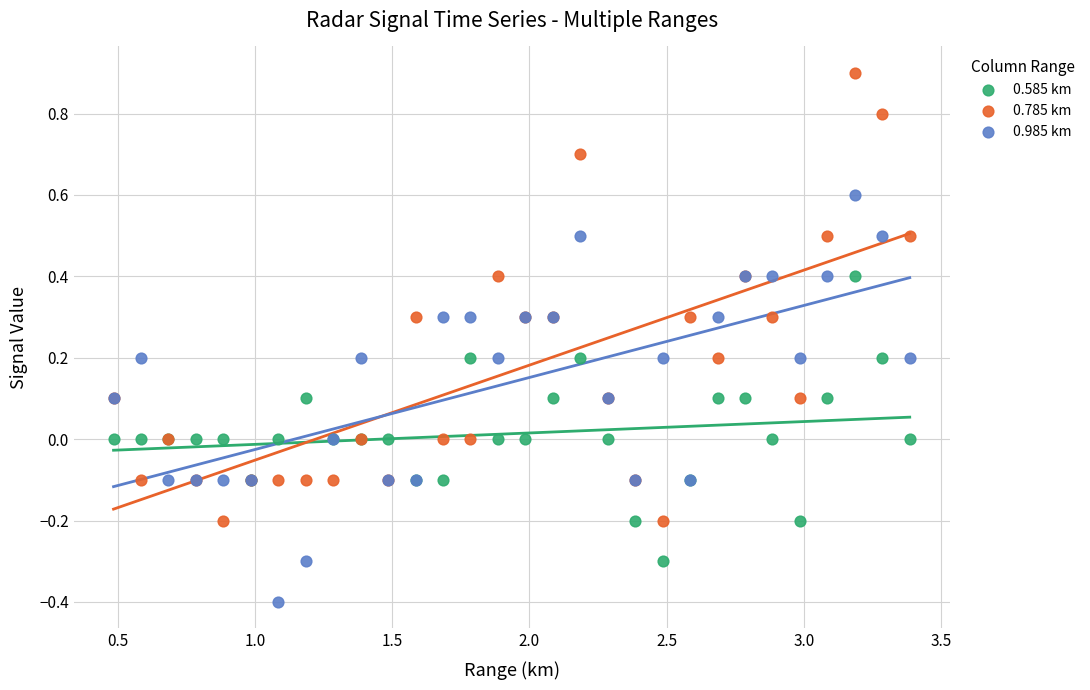

Which series reaches the maximum Y coordinate?

0.785 km